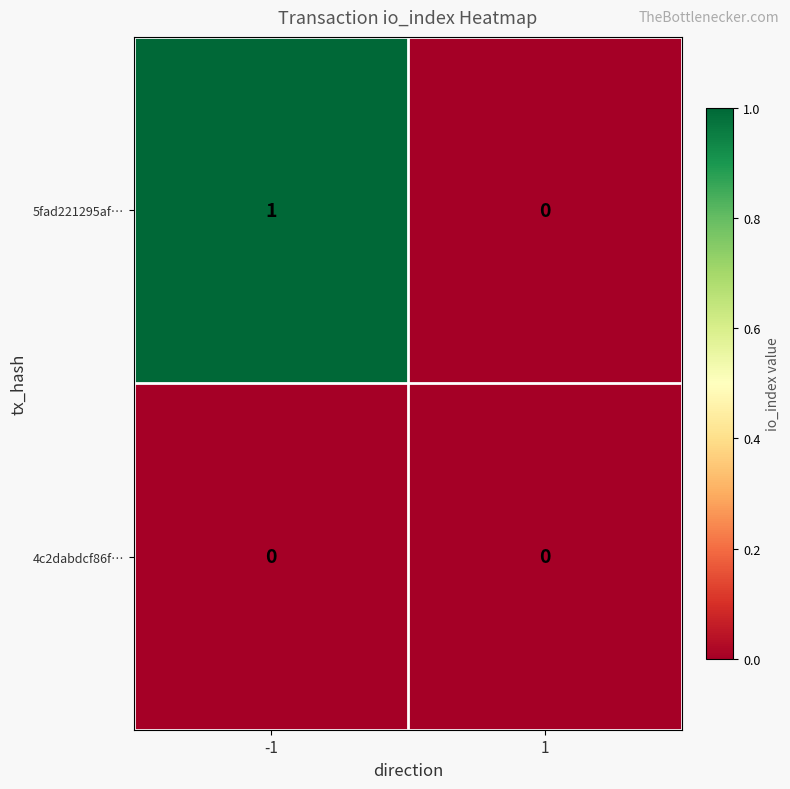

Which series has the largest total across all categories?

5fad221295af…